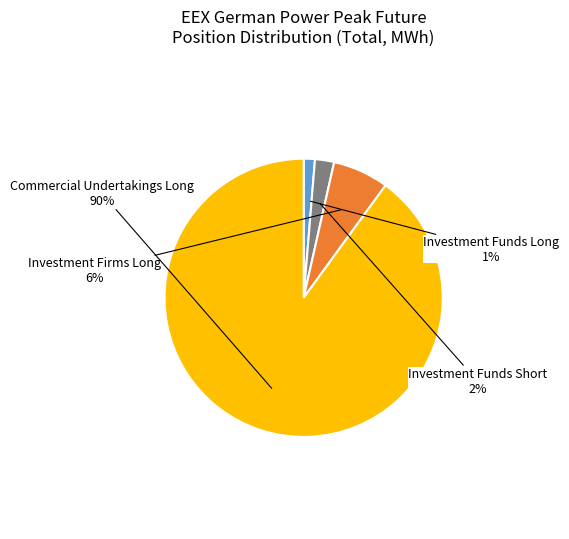

Is there any slice that represents more than half of the pie?

Yes